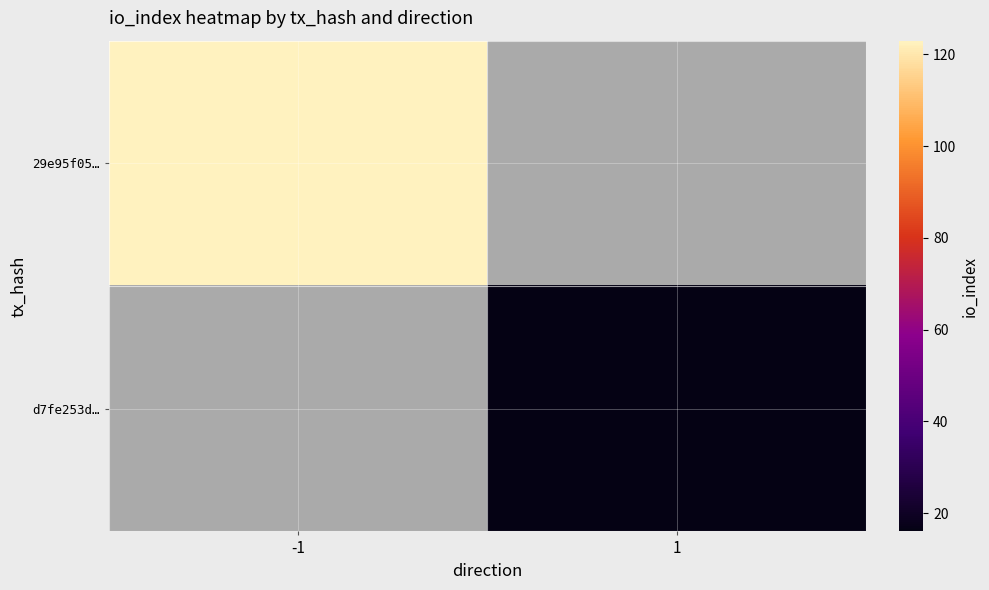

How many distinct data groups are displayed?

2